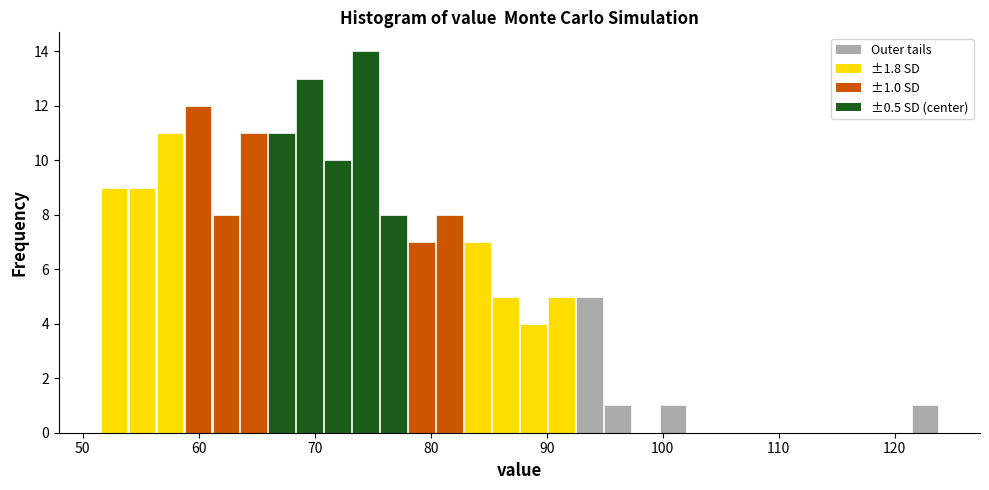

Around what value on the x-axis is the tallest bar? Give the approximate position of its centre, as read against the axis.

74